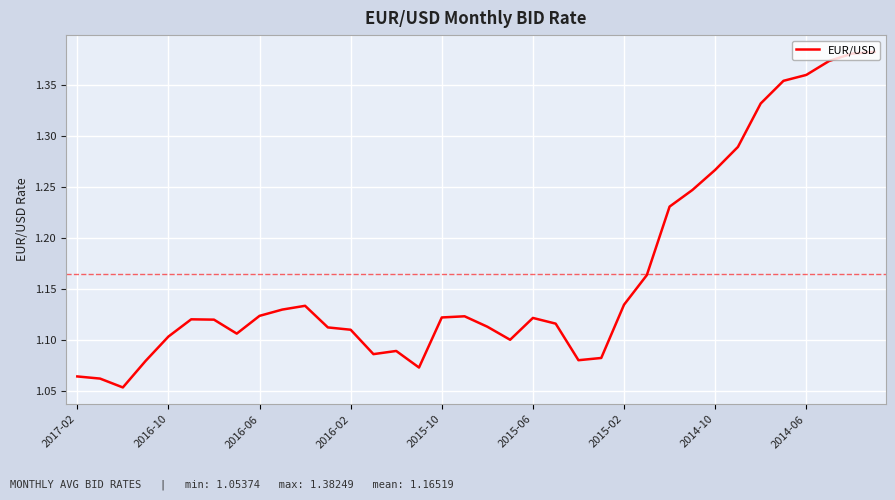

What is the difference between the maximum and minimum values?

0.3